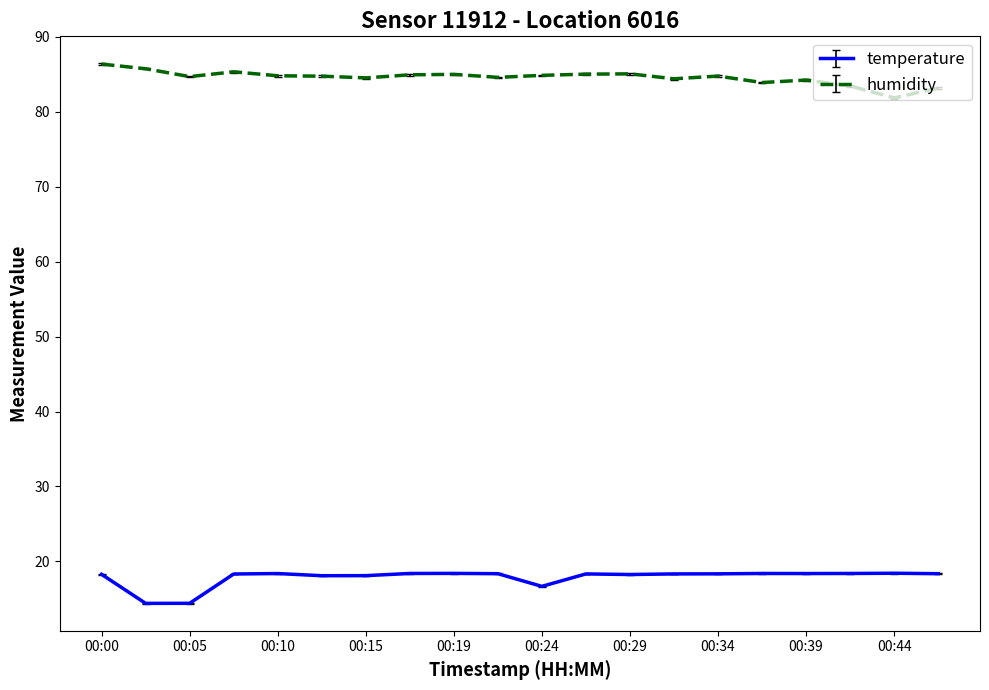

What is the minimum value for humidity?

81.8